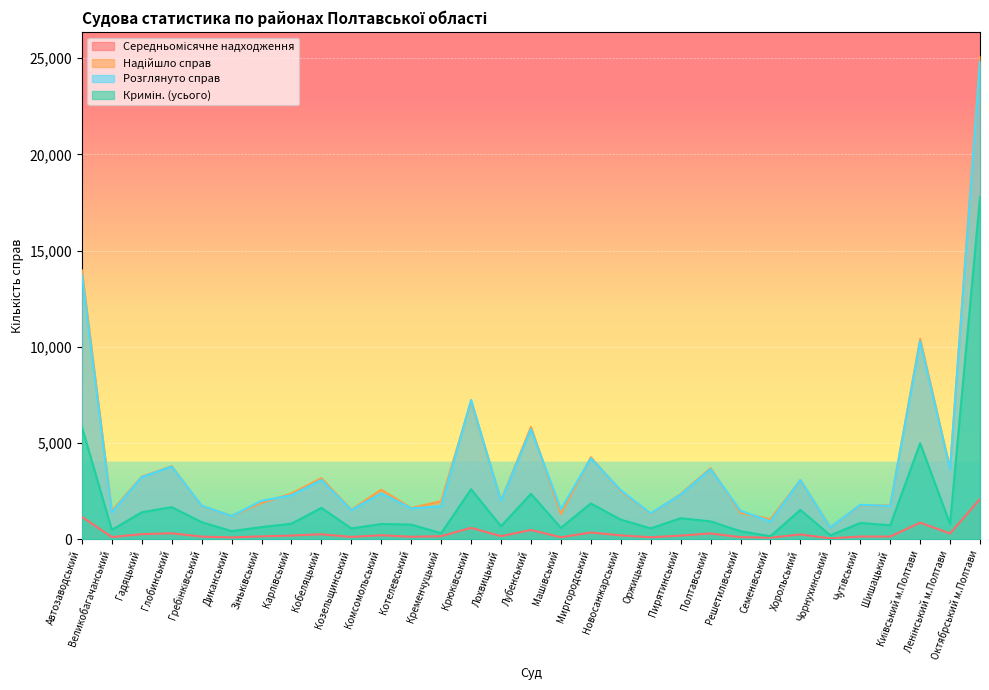

At how many categories does at least one series exceed 20383?

1